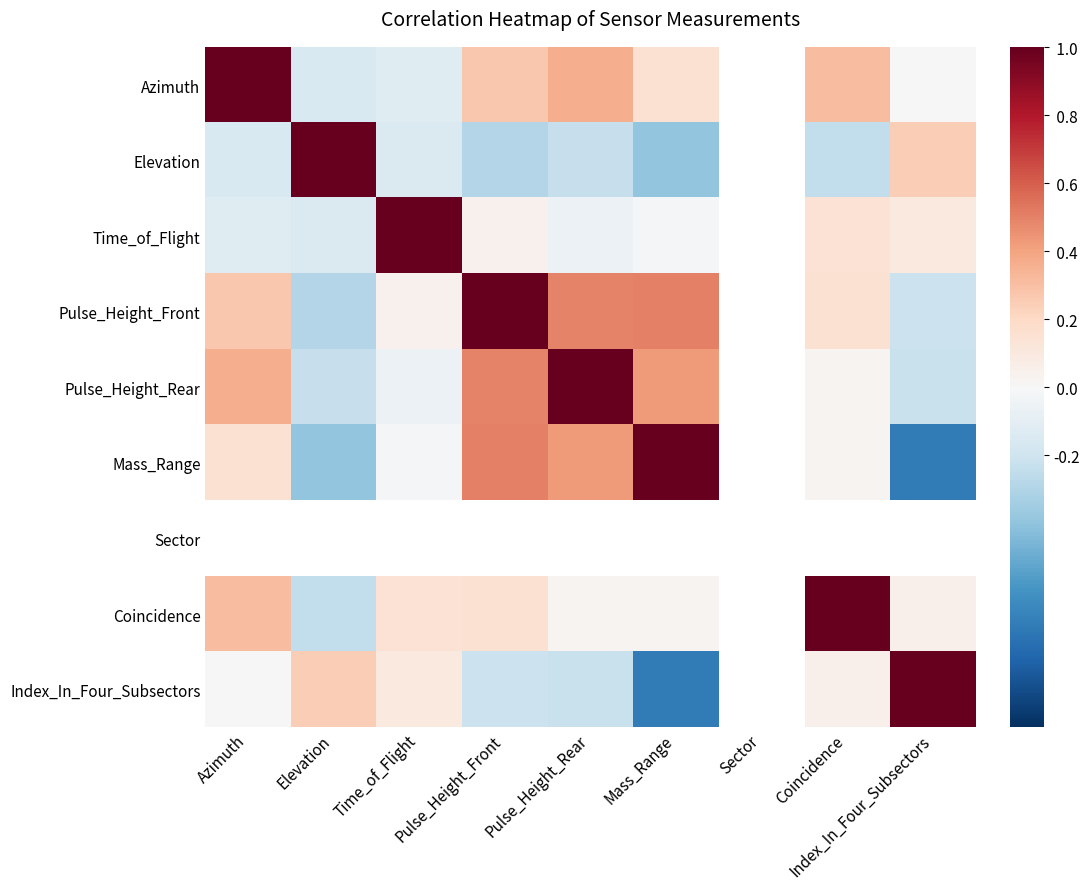

What is the difference between the maximum and minimum values in the Azimuth series?

1.2